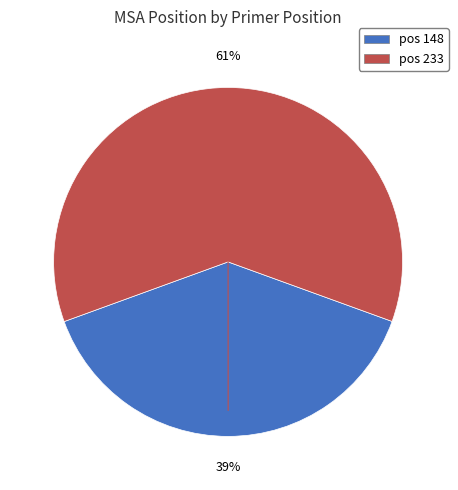

How many slices are in this pie chart?

2